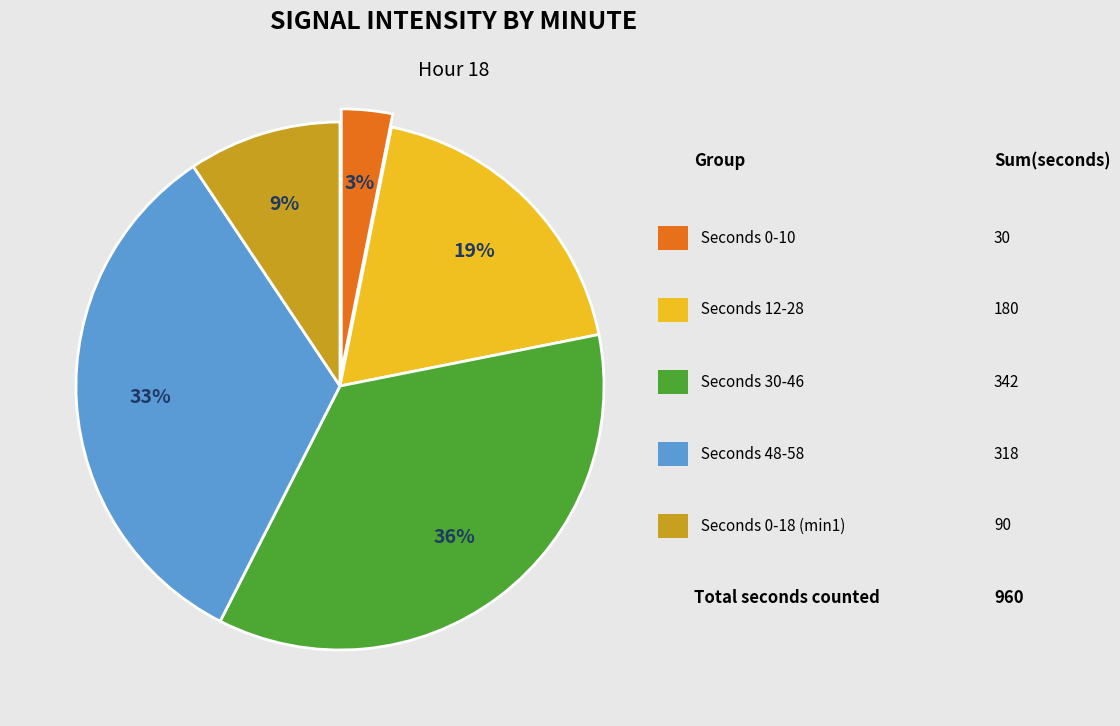

To the nearest percent, what is the average slice percentage?

20%